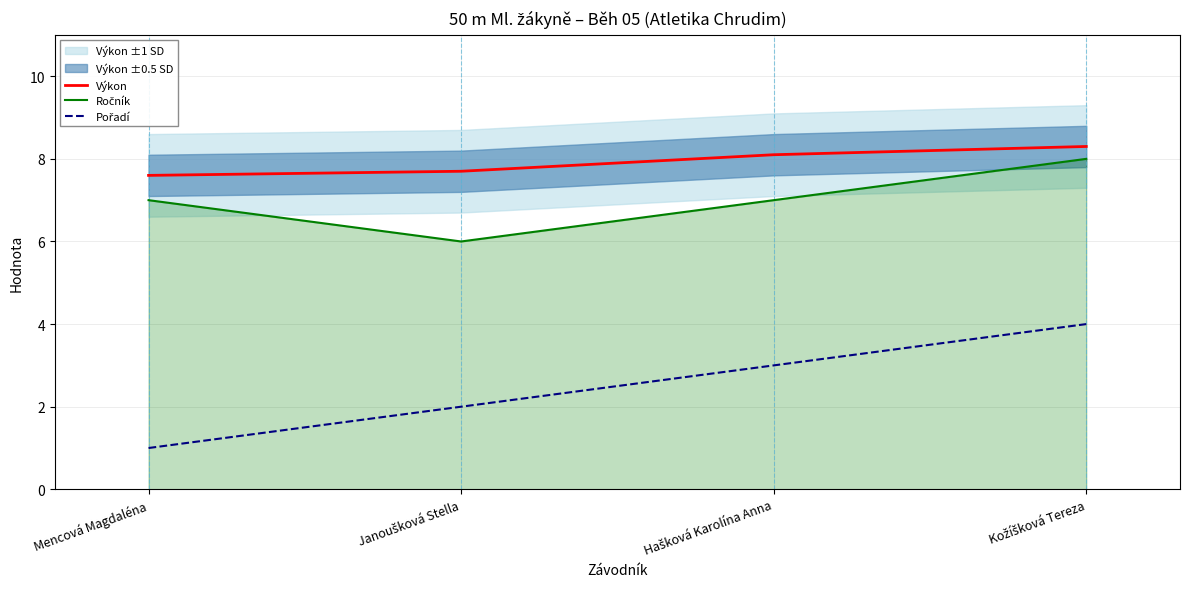

True or false: Ročník and Pořadí intersect in this chart.

False